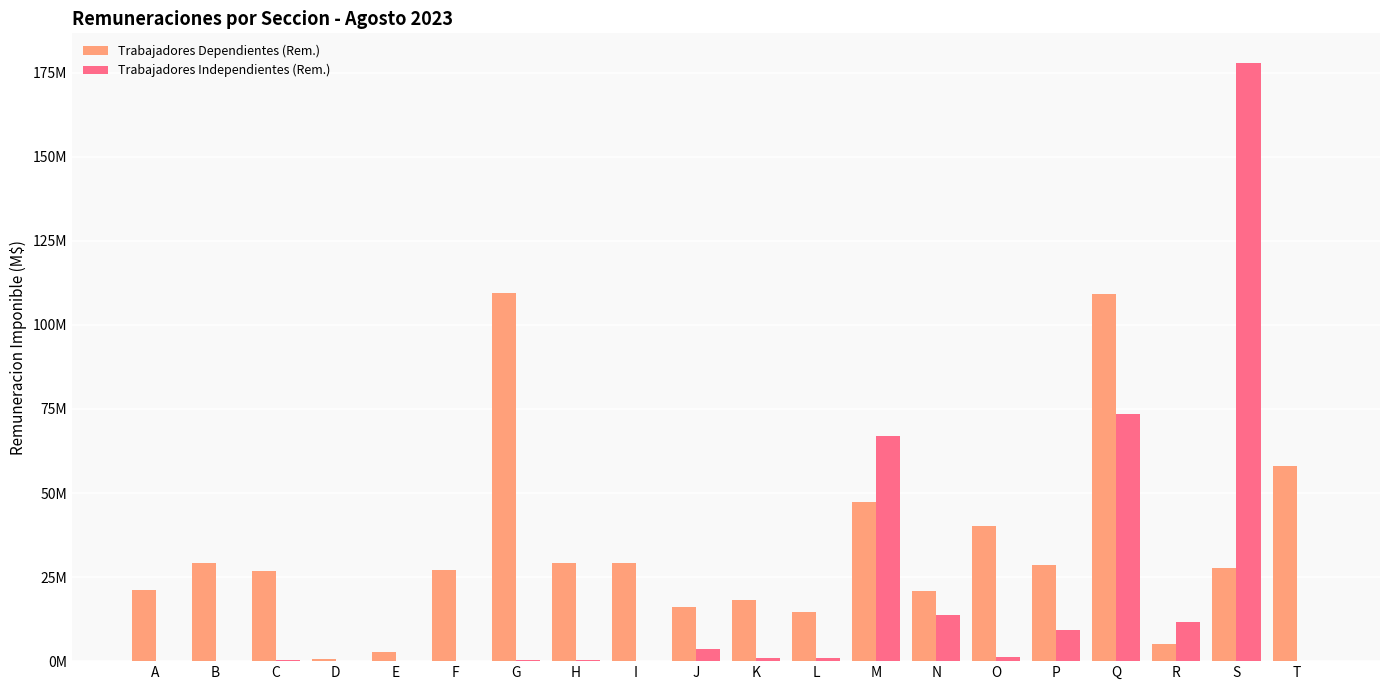

Between M and S, which series saw the biggest shift?

Trabajadores Independientes (Rem.)